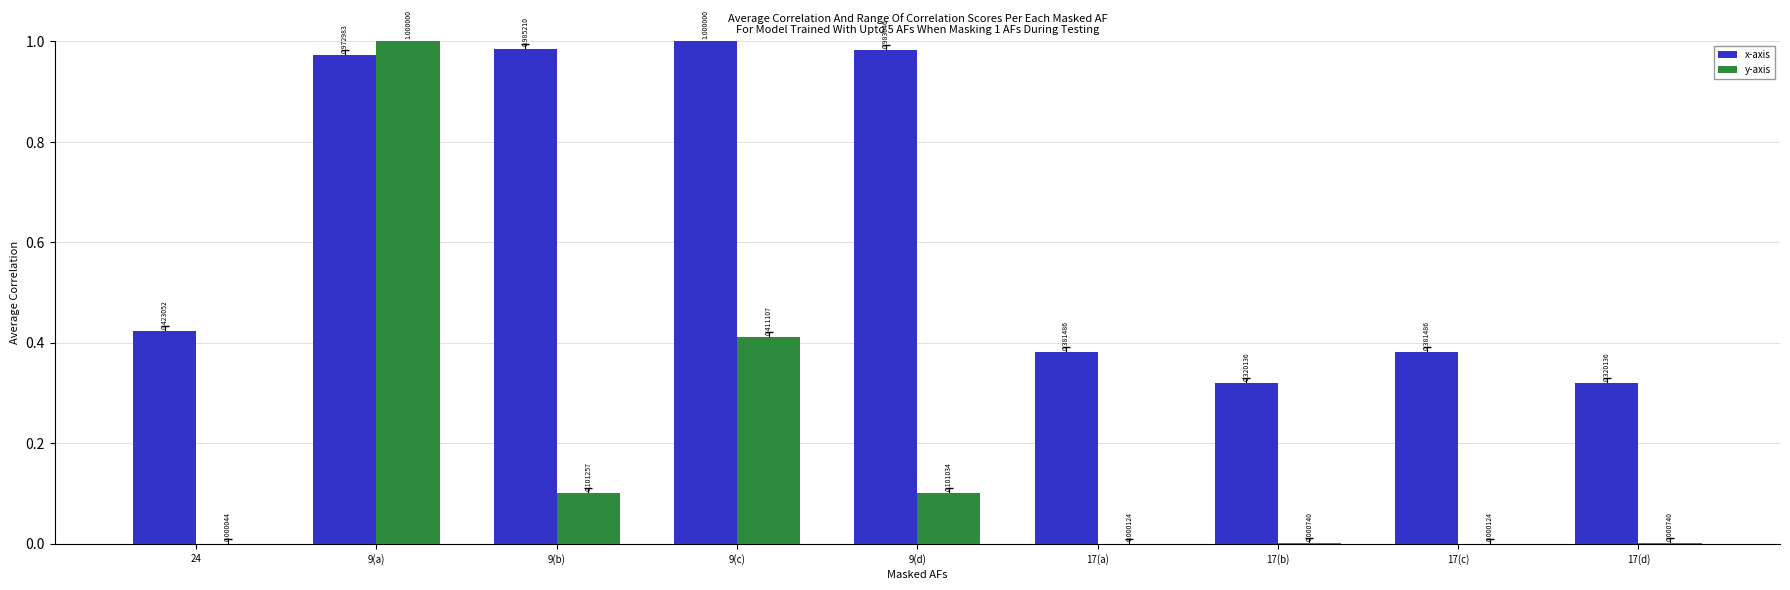

What is the difference between the x-axis values at 9(a) and 17(b)?

0.7